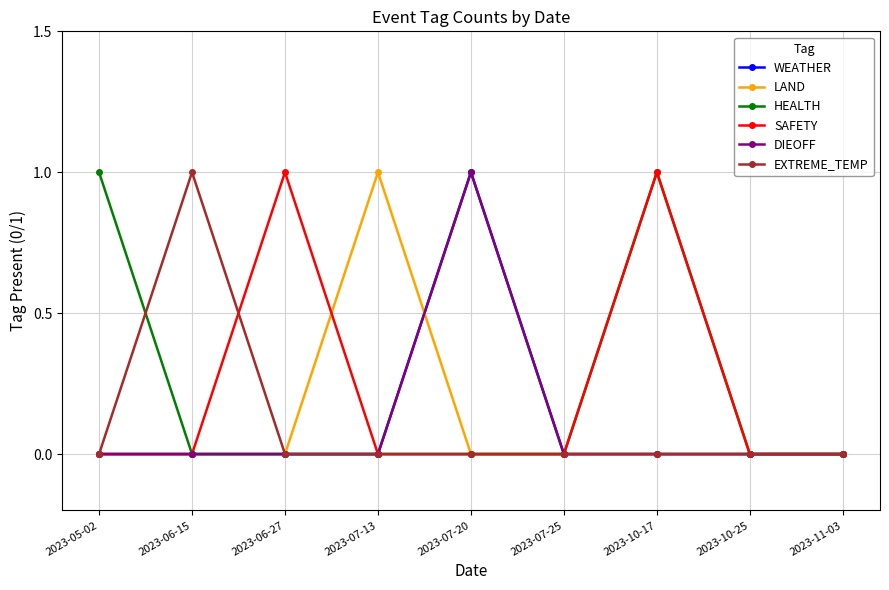

What is the label of the 4th point from the right?

2023-07-25